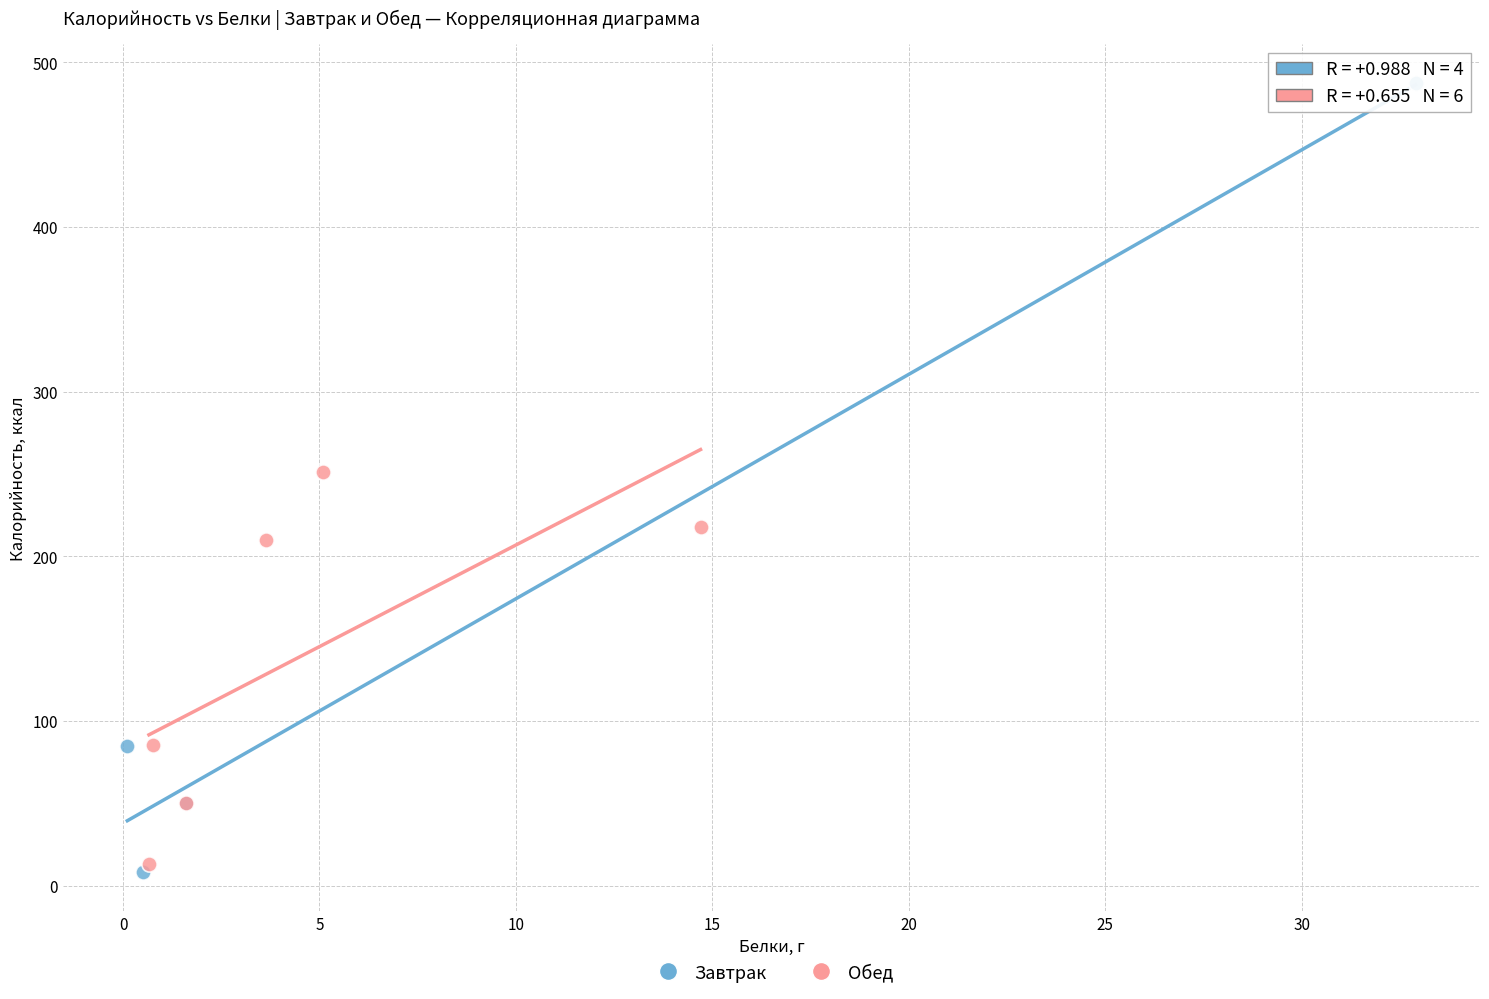

Which series has the widest spread of Y values?

Завтрак